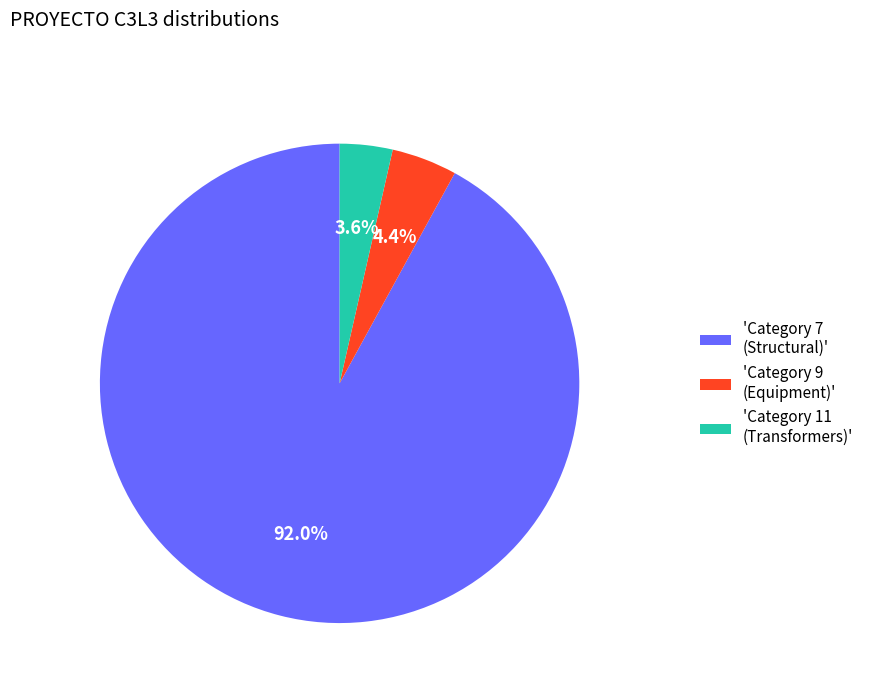

Between 'Category 11 (Transformers)' and 'Category 7 (Structural)', which is larger?

'Category 7 (Structural)'